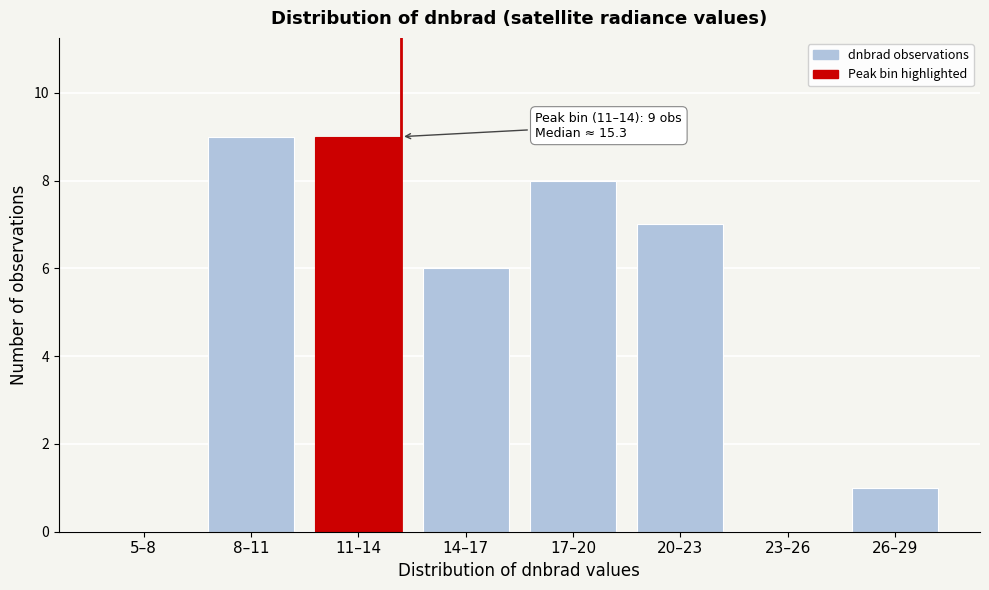

Reading right to left, list all the values displayed in this chart.

26–29=1	23–26=0	20–23=7	17–20=8	14–17=6	11–14=9	8–11=9	5–8=0